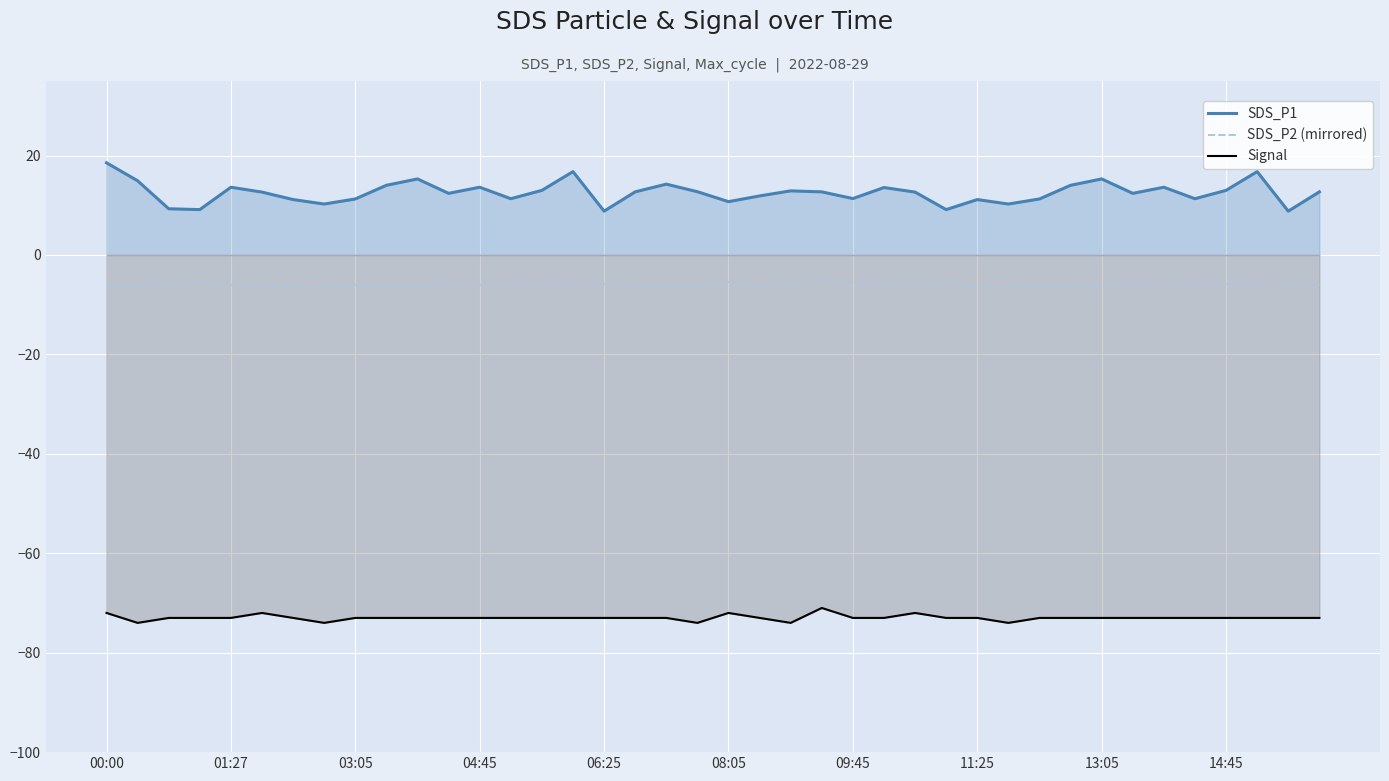

Reading left to right, extract all data points from this chart.

SDS_P1: 18.6	14.9	9.3	9.1	13.6	12.7	11.2	10.2	11.3	14.0	15.3	12.4	13.6	11.3	13.0	16.8	8.8	12.7	14.2	12.7	10.7	11.9	12.9	12.7	11.3	13.6	12.7	9.1	11.2	10.2	11.3	14.0	15.3	12.4	13.6	11.3	13.0	16.8	8.8	12.7
SDS_P2 (mirrored): -6.6	-6.1	-5.5	-5.2	-6.0	-6.0	-6.4	-6.5	-6.0	-6.4	-6.2	-5.6	-6.0	-5.7	-5.8	-5.7	-5.9	-6.0	-6.1	-6.2	-5.5	-6.4	-5.5	-5.1	-5.6	-5.9	-6.0	-5.2	-6.4	-6.5	-6.0	-6.4	-6.2	-5.6	-6.0	-5.7	-5.8	-5.7	-5.9	-6.0
Signal: -72.0	-74.0	-73.0	-73.0	-73.0	-72.0	-73.0	-74.0	-73.0	-73.0	-73.0	-73.0	-73.0	-73.0	-73.0	-73.0	-73.0	-73.0	-73.0	-74.0	-72.0	-73.0	-74.0	-71.0	-73.0	-73.0	-72.0	-73.0	-73.0	-74.0	-73.0	-73.0	-73.0	-73.0	-73.0	-73.0	-73.0	-73.0	-73.0	-73.0